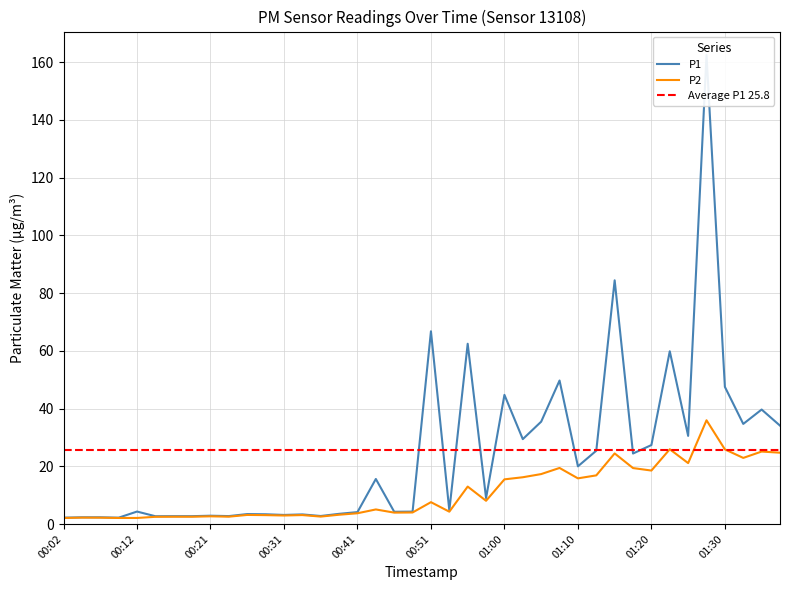

What is the label of the 38th point from the left?

01:32